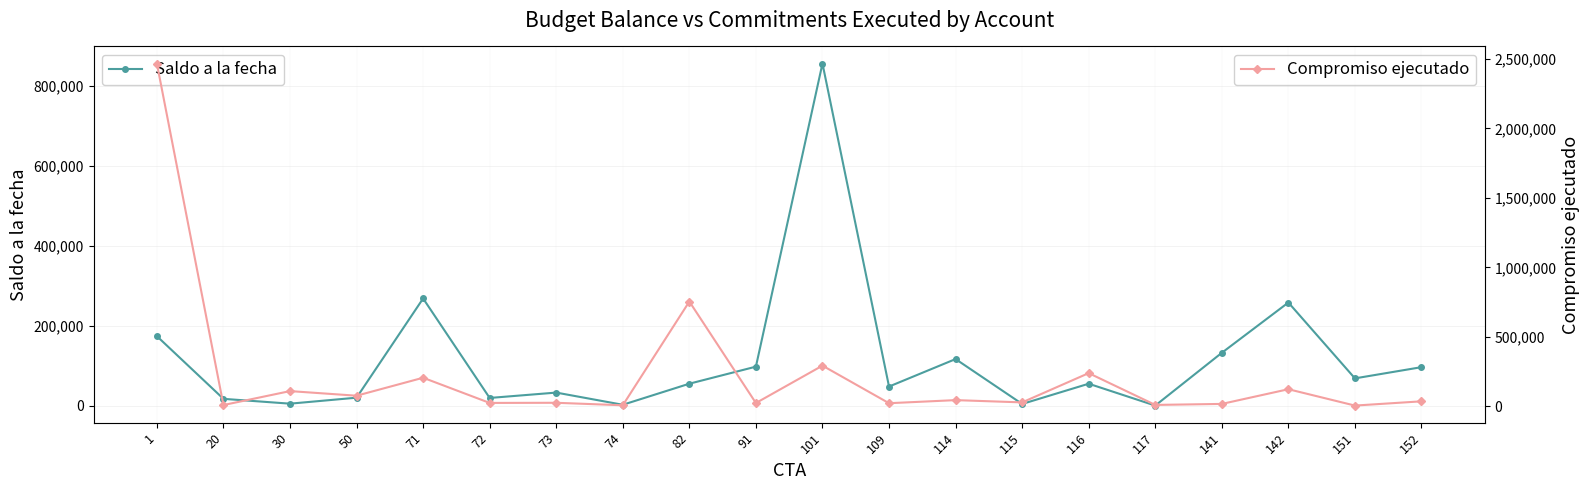

Does the chart have visible grid lines?

Yes